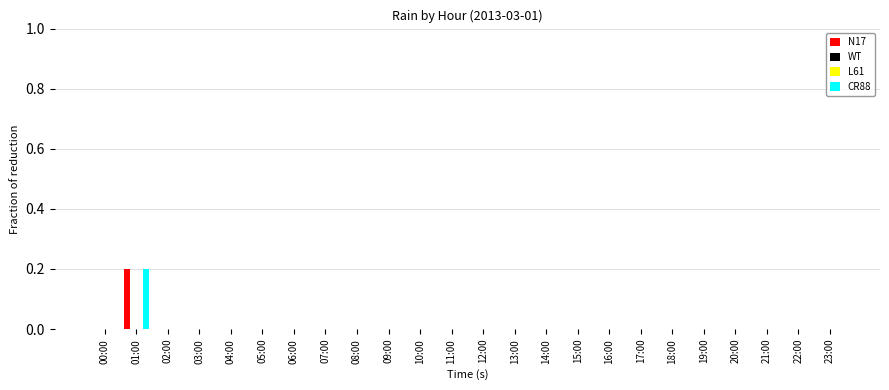

Which has a higher value, 10:00 or 18:00?

10:00